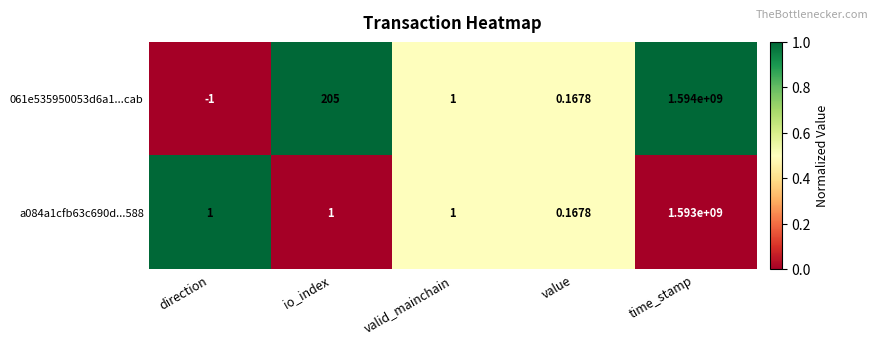

List the series in order of their peak value, lowest first.

a084a1cfb63c690d...588, 061e535950053d6a1...cab